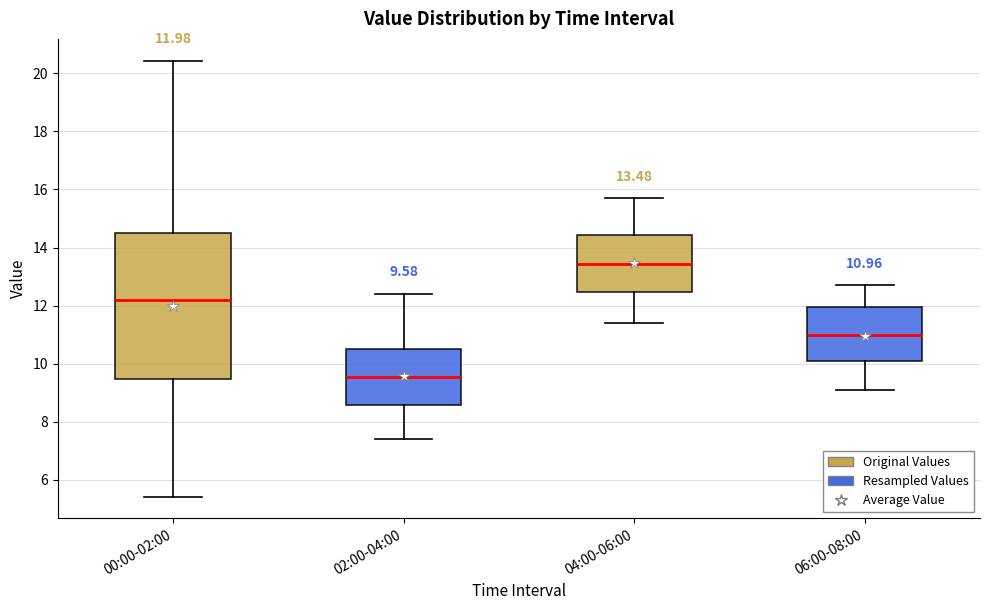

Which box's median line is the lowest?

02:00-04:00